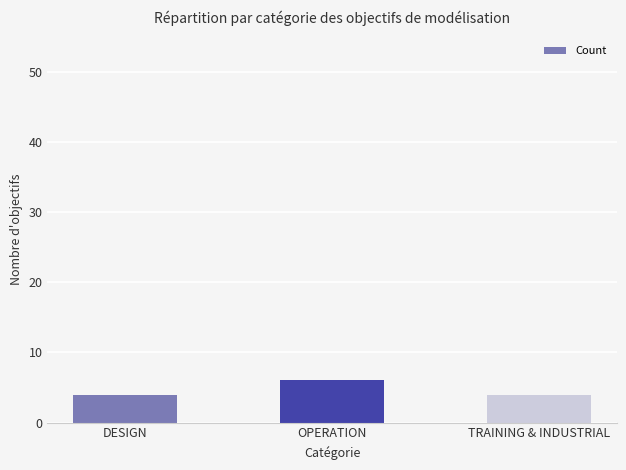

What is the change in value from DESIGN to OPERATION?

+2